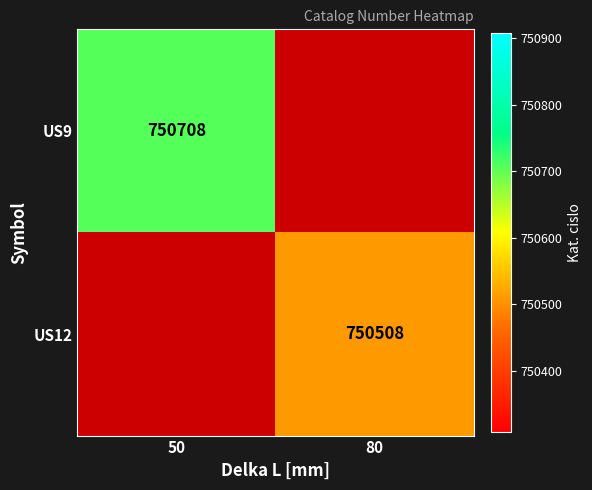

The value of US12 at 80 is 750508. True or false?

True